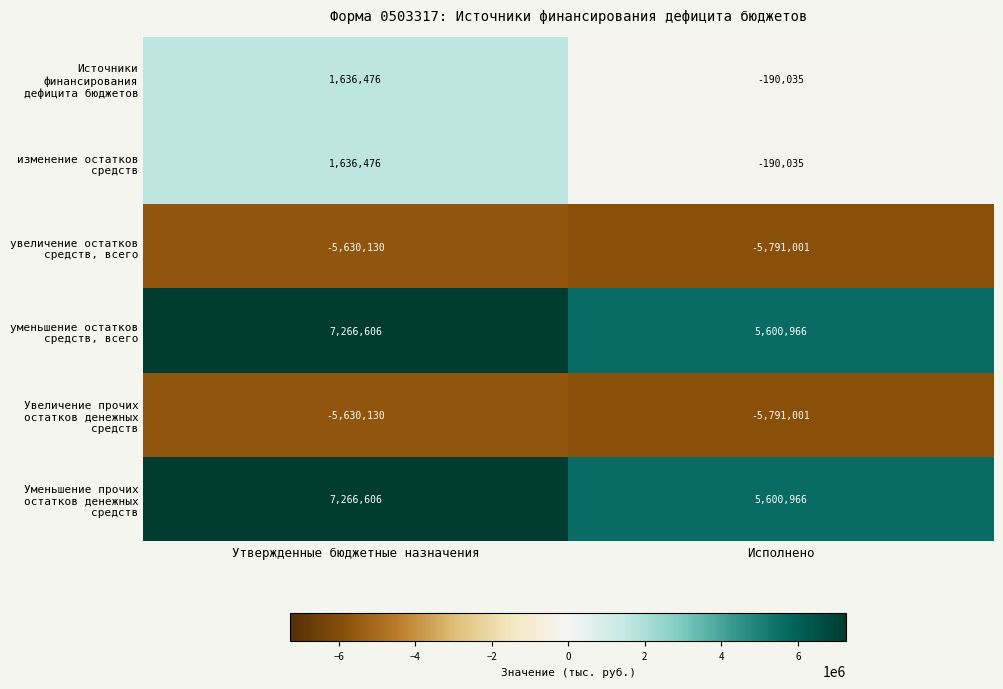

What is the minimum value shown in the chart?

-5791001